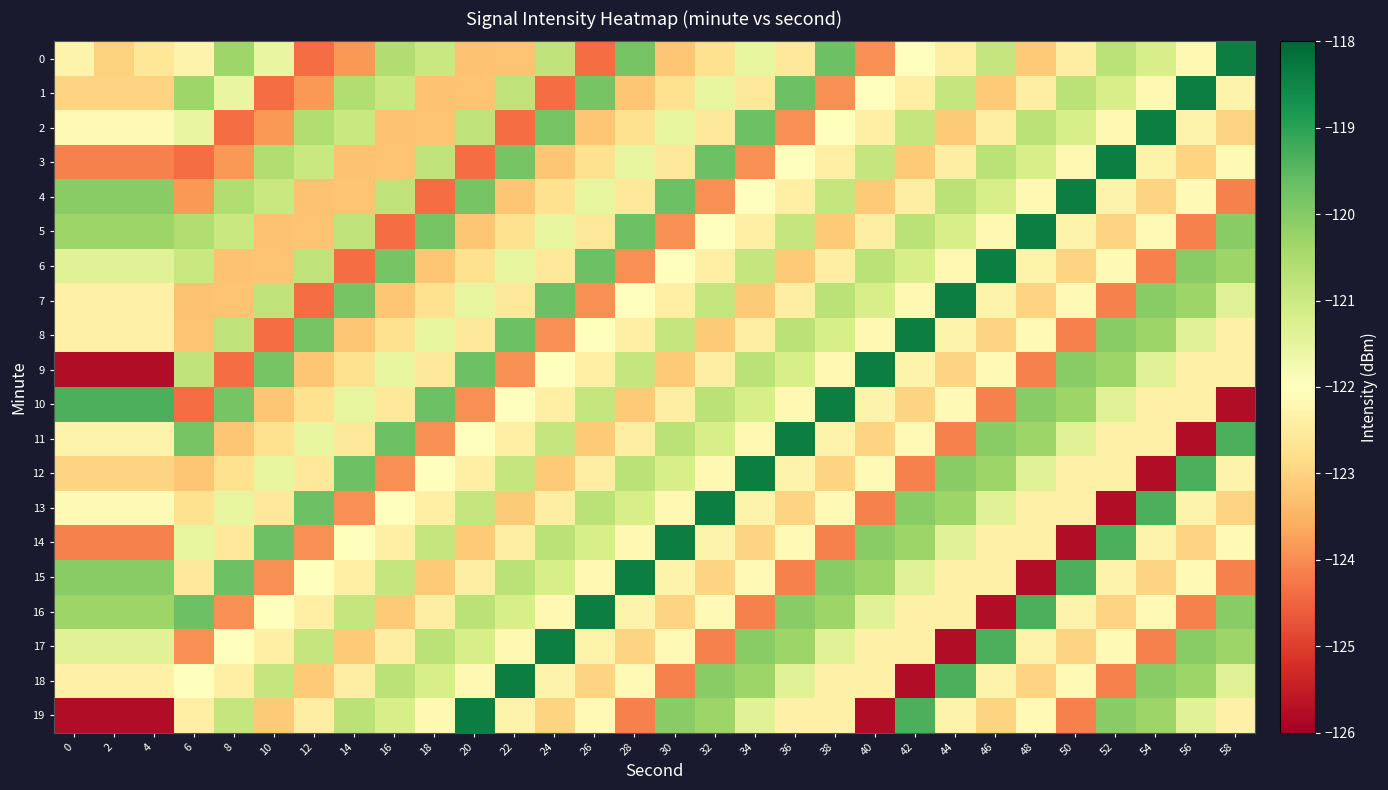

Reading left to right, extract all data points from this chart.

0: 0=-122.3	2=-123.0	4=-122.6	6=-122.3	8=-120.3	10=-121.5	12=-124.4	14=-123.9	16=-120.6	18=-121.0	20=-123.3	22=-123.2	24=-120.8	26=-124.4	28=-119.8	30=-123.2	32=-122.7	34=-121.5	36=-122.5	38=-119.7	40=-123.9	42=-122.0	44=-122.4	46=-120.9	48=-123.1	50=-122.4	52=-120.7	54=-121.2	56=-122.2	58=-118.4
1: 0=-123.0	2=-123.0	4=-123.0	6=-120.3	8=-121.5	10=-124.4	12=-123.9	14=-120.6	16=-121.0	18=-123.3	20=-123.2	22=-120.8	24=-124.4	26=-119.8	28=-123.2	30=-122.7	32=-121.5	34=-122.5	36=-119.7	38=-123.9	40=-122.0	42=-122.4	44=-120.9	46=-123.1	48=-122.4	50=-120.7	52=-121.2	54=-122.2	56=-118.4	58=-122.3
2: 0=-122.1	2=-122.1	4=-122.1	6=-121.5	8=-124.4	10=-123.9	12=-120.6	14=-121.0	16=-123.3	18=-123.2	20=-120.8	22=-124.4	24=-119.8	26=-123.2	28=-122.7	30=-121.5	32=-122.5	34=-119.7	36=-123.9	38=-122.0	40=-122.4	42=-120.9	44=-123.1	46=-122.4	48=-120.7	50=-121.2	52=-122.2	54=-118.4	56=-122.3	58=-123.0
3: 0=-124.2	2=-124.2	4=-124.2	6=-124.4	8=-123.9	10=-120.6	12=-121.0	14=-123.3	16=-123.2	18=-120.8	20=-124.4	22=-119.8	24=-123.2	26=-122.7	28=-121.5	30=-122.5	32=-119.7	34=-123.9	36=-122.0	38=-122.4	40=-120.9	42=-123.1	44=-122.4	46=-120.7	48=-121.2	50=-122.2	52=-118.4	54=-122.3	56=-123.0	58=-122.1
4: 0=-120.1	2=-120.1	4=-120.1	6=-123.9	8=-120.6	10=-121.0	12=-123.3	14=-123.2	16=-120.8	18=-124.4	20=-119.8	22=-123.2	24=-122.7	26=-121.5	28=-122.5	30=-119.7	32=-123.9	34=-122.0	36=-122.4	38=-120.9	40=-123.1	42=-122.4	44=-120.7	46=-121.2	48=-122.2	50=-118.4	52=-122.3	54=-123.0	56=-122.1	58=-124.2
5: 0=-120.3	2=-120.3	4=-120.3	6=-120.6	8=-121.0	10=-123.3	12=-123.2	14=-120.8	16=-124.4	18=-119.8	20=-123.2	22=-122.7	24=-121.5	26=-122.5	28=-119.7	30=-123.9	32=-122.0	34=-122.4	36=-120.9	38=-123.1	40=-122.4	42=-120.7	44=-121.2	46=-122.2	48=-118.4	50=-122.3	52=-123.0	54=-122.1	56=-124.2	58=-120.1
6: 0=-121.4	2=-121.4	4=-121.4	6=-121.0	8=-123.3	10=-123.2	12=-120.8	14=-124.4	16=-119.8	18=-123.2	20=-122.7	22=-121.5	24=-122.5	26=-119.7	28=-123.9	30=-122.0	32=-122.4	34=-120.9	36=-123.1	38=-122.4	40=-120.7	42=-121.2	44=-122.2	46=-118.4	48=-122.3	50=-123.0	52=-122.1	54=-124.2	56=-120.1	58=-120.3
7: 0=-122.4	2=-122.4	4=-122.4	6=-123.3	8=-123.2	10=-120.8	12=-124.4	14=-119.8	16=-123.2	18=-122.7	20=-121.5	22=-122.5	24=-119.7	26=-123.9	28=-122.0	30=-122.4	32=-120.9	34=-123.1	36=-122.4	38=-120.7	40=-121.2	42=-122.2	44=-118.4	46=-122.3	48=-123.0	50=-122.1	52=-124.2	54=-120.1	56=-120.3	58=-121.4
8: 0=-122.4	2=-122.4	4=-122.4	6=-123.2	8=-120.8	10=-124.4	12=-119.8	14=-123.2	16=-122.7	18=-121.5	20=-122.5	22=-119.7	24=-123.9	26=-122.0	28=-122.4	30=-120.9	32=-123.1	34=-122.4	36=-120.7	38=-121.2	40=-122.2	42=-118.4	44=-122.3	46=-123.0	48=-122.1	50=-124.2	52=-120.1	54=-120.3	56=-121.4	58=-122.4
9: 0=-125.8	2=-125.8	4=-125.8	6=-120.8	8=-124.4	10=-119.8	12=-123.2	14=-122.7	16=-121.5	18=-122.5	20=-119.7	22=-123.9	24=-122.0	26=-122.4	28=-120.9	30=-123.1	32=-122.4	34=-120.7	36=-121.2	38=-122.2	40=-118.4	42=-122.3	44=-123.0	46=-122.1	48=-124.2	50=-120.1	52=-120.3	54=-121.4	56=-122.4	58=-122.4
10: 0=-119.3	2=-119.3	4=-119.3	6=-124.4	8=-119.8	10=-123.2	12=-122.7	14=-121.5	16=-122.5	18=-119.7	20=-123.9	22=-122.0	24=-122.4	26=-120.9	28=-123.1	30=-122.4	32=-120.7	34=-121.2	36=-122.2	38=-118.4	40=-122.3	42=-123.0	44=-122.1	46=-124.2	48=-120.1	50=-120.3	52=-121.4	54=-122.4	56=-122.4	58=-125.8
11: 0=-122.3	2=-122.3	4=-122.3	6=-119.8	8=-123.2	10=-122.7	12=-121.5	14=-122.5	16=-119.7	18=-123.9	20=-122.0	22=-122.4	24=-120.9	26=-123.1	28=-122.4	30=-120.7	32=-121.2	34=-122.2	36=-118.4	38=-122.3	40=-123.0	42=-122.1	44=-124.2	46=-120.1	48=-120.3	50=-121.4	52=-122.4	54=-122.4	56=-125.8	58=-119.3
12: 0=-123.0	2=-123.0	4=-123.0	6=-123.2	8=-122.7	10=-121.5	12=-122.5	14=-119.7	16=-123.9	18=-122.0	20=-122.4	22=-120.9	24=-123.1	26=-122.4	28=-120.7	30=-121.2	32=-122.2	34=-118.4	36=-122.3	38=-123.0	40=-122.1	42=-124.2	44=-120.1	46=-120.3	48=-121.4	50=-122.4	52=-122.4	54=-125.8	56=-119.3	58=-122.3
13: 0=-122.1	2=-122.1	4=-122.1	6=-122.7	8=-121.5	10=-122.5	12=-119.7	14=-123.9	16=-122.0	18=-122.4	20=-120.9	22=-123.1	24=-122.4	26=-120.7	28=-121.2	30=-122.2	32=-118.4	34=-122.3	36=-123.0	38=-122.1	40=-124.2	42=-120.1	44=-120.3	46=-121.4	48=-122.4	50=-122.4	52=-125.8	54=-119.3	56=-122.3	58=-123.0
14: 0=-124.2	2=-124.2	4=-124.2	6=-121.5	8=-122.5	10=-119.7	12=-123.9	14=-122.0	16=-122.4	18=-120.9	20=-123.1	22=-122.4	24=-120.7	26=-121.2	28=-122.2	30=-118.4	32=-122.3	34=-123.0	36=-122.1	38=-124.2	40=-120.1	42=-120.3	44=-121.4	46=-122.4	48=-122.4	50=-125.8	52=-119.3	54=-122.3	56=-123.0	58=-122.1
15: 0=-120.1	2=-120.1	4=-120.1	6=-122.5	8=-119.7	10=-123.9	12=-122.0	14=-122.4	16=-120.9	18=-123.1	20=-122.4	22=-120.7	24=-121.2	26=-122.2	28=-118.4	30=-122.3	32=-123.0	34=-122.1	36=-124.2	38=-120.1	40=-120.3	42=-121.4	44=-122.4	46=-122.4	48=-125.8	50=-119.3	52=-122.3	54=-123.0	56=-122.1	58=-124.2
16: 0=-120.3	2=-120.3	4=-120.3	6=-119.7	8=-123.9	10=-122.0	12=-122.4	14=-120.9	16=-123.1	18=-122.4	20=-120.7	22=-121.2	24=-122.2	26=-118.4	28=-122.3	30=-123.0	32=-122.1	34=-124.2	36=-120.1	38=-120.3	40=-121.4	42=-122.4	44=-122.4	46=-125.8	48=-119.3	50=-122.3	52=-123.0	54=-122.1	56=-124.2	58=-120.1
17: 0=-121.4	2=-121.4	4=-121.4	6=-123.9	8=-122.0	10=-122.4	12=-120.9	14=-123.1	16=-122.4	18=-120.7	20=-121.2	22=-122.2	24=-118.4	26=-122.3	28=-123.0	30=-122.1	32=-124.2	34=-120.1	36=-120.3	38=-121.4	40=-122.4	42=-122.4	44=-125.8	46=-119.3	48=-122.3	50=-123.0	52=-122.1	54=-124.2	56=-120.1	58=-120.3
18: 0=-122.4	2=-122.4	4=-122.4	6=-122.0	8=-122.4	10=-120.9	12=-123.1	14=-122.4	16=-120.7	18=-121.2	20=-122.2	22=-118.4	24=-122.3	26=-123.0	28=-122.1	30=-124.2	32=-120.1	34=-120.3	36=-121.4	38=-122.4	40=-122.4	42=-125.8	44=-119.3	46=-122.3	48=-123.0	50=-122.1	52=-124.2	54=-120.1	56=-120.3	58=-121.4
19: 0=-125.8	2=-125.8	4=-125.8	6=-122.4	8=-120.9	10=-123.1	12=-122.4	14=-120.7	16=-121.2	18=-122.2	20=-118.4	22=-122.3	24=-123.0	26=-122.1	28=-124.2	30=-120.1	32=-120.3	34=-121.4	36=-122.4	38=-122.4	40=-125.8	42=-119.3	44=-122.3	46=-123.0	48=-122.1	50=-124.2	52=-120.1	54=-120.3	56=-121.4	58=-122.4